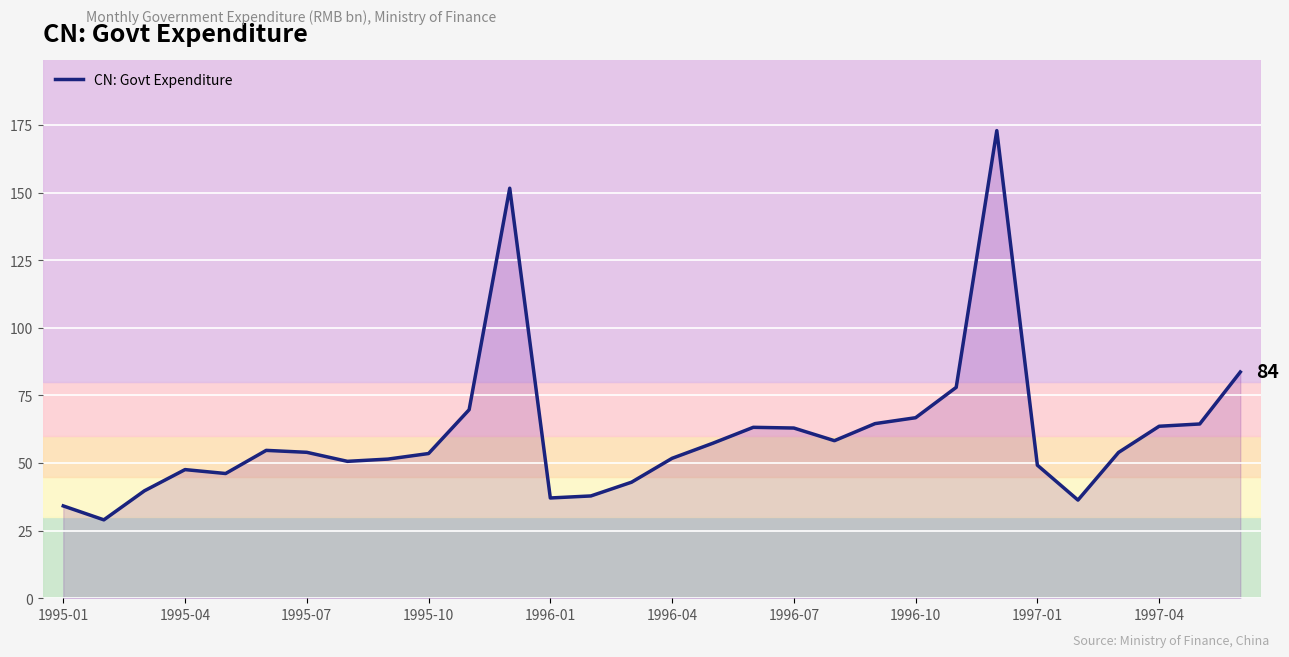

What is the minimum value shown in the chart?

29.0